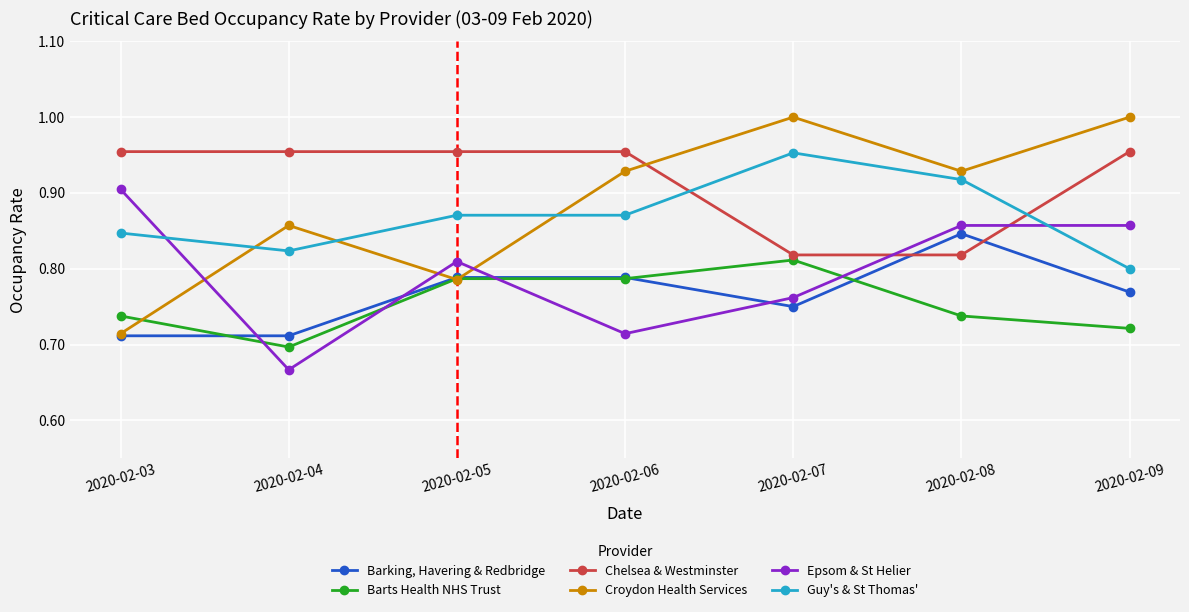

How many intersections are there between Epsom & St Helier and Barts Health NHS Trust?

4